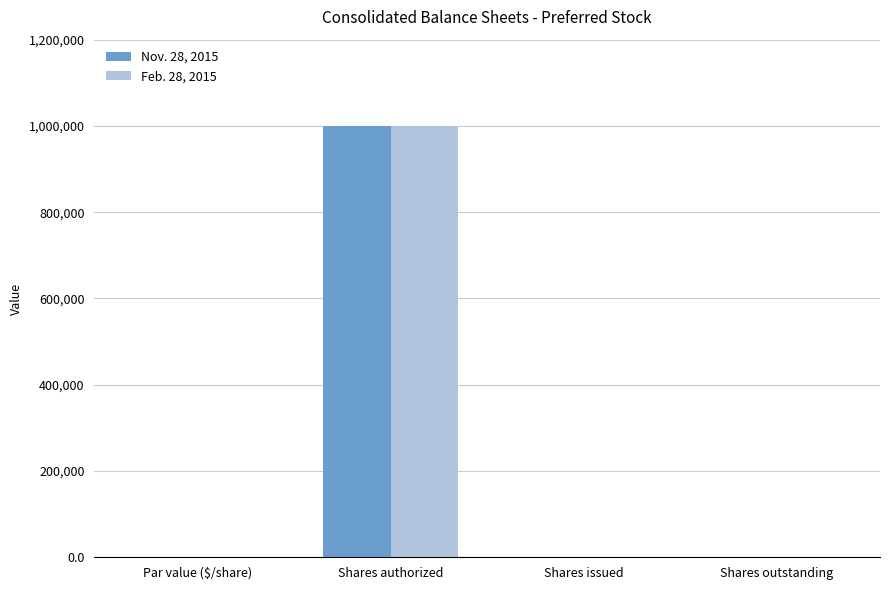

True or false: Feb. 28, 2015 has a value of 0.0 at Shares issued.

True